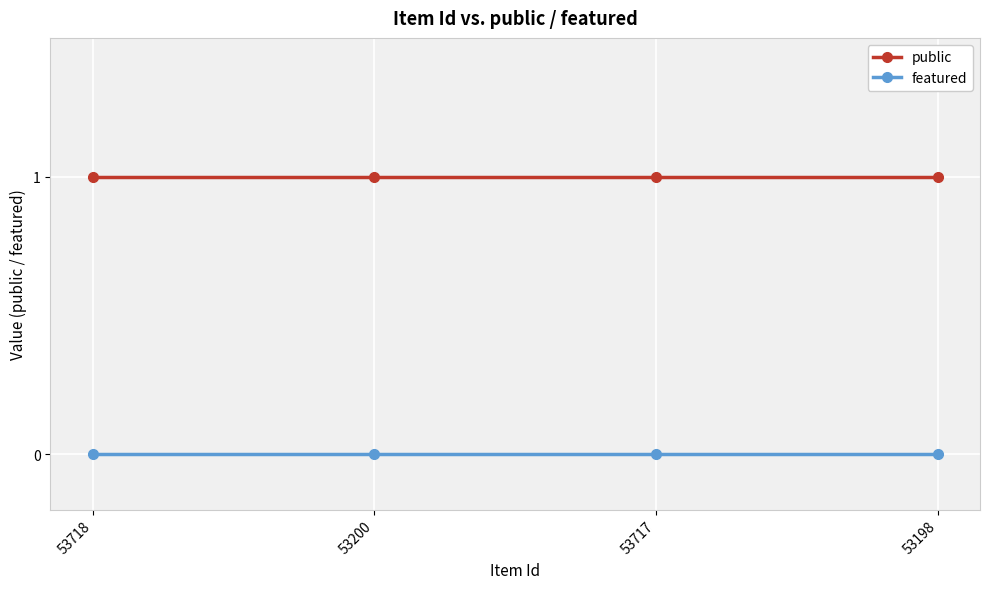

What position from the right is 53200?

3